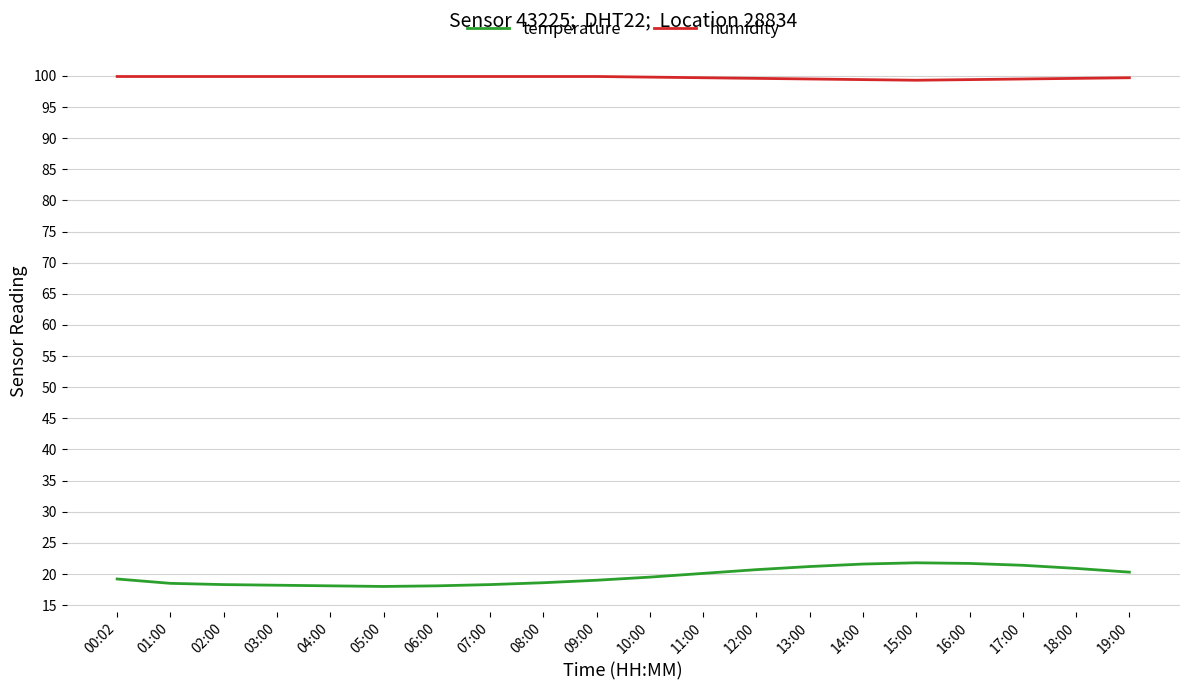

What is the lowest value of the temperature series?

18.0